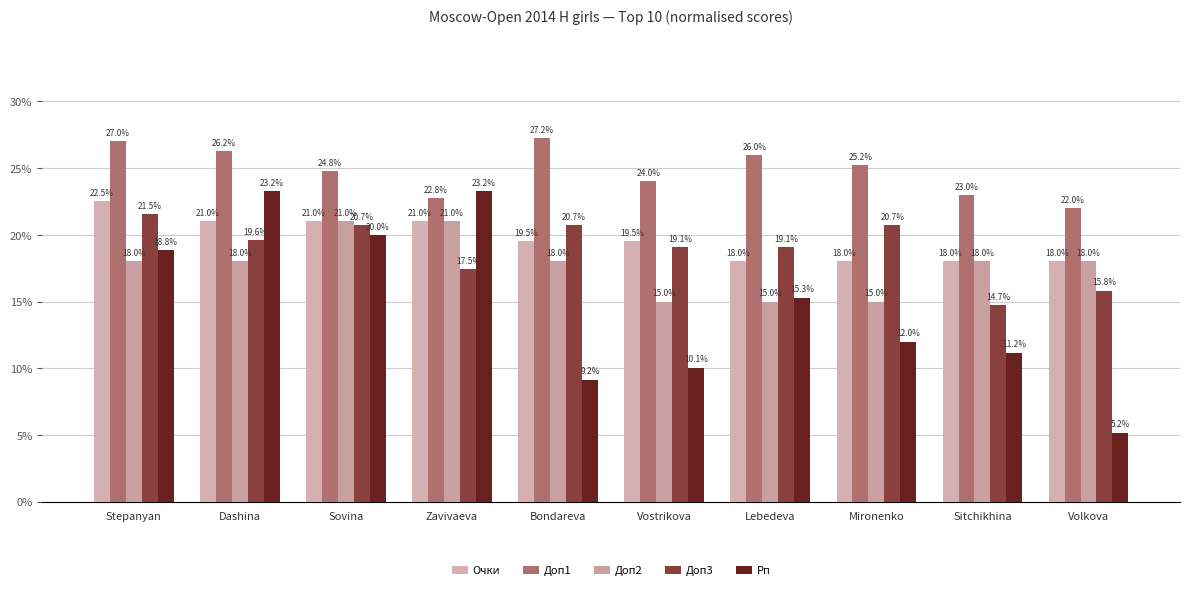

What is the difference between the highest and lowest values at Sitchikhina?

11.8